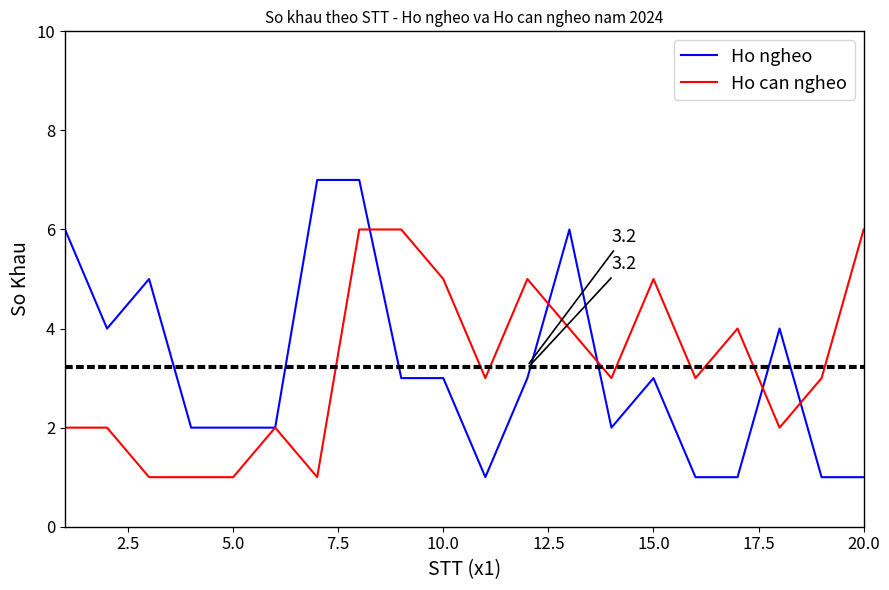

Rank the series by their maximum value, from lowest to highest.

Ho can ngheo, Ho ngheo